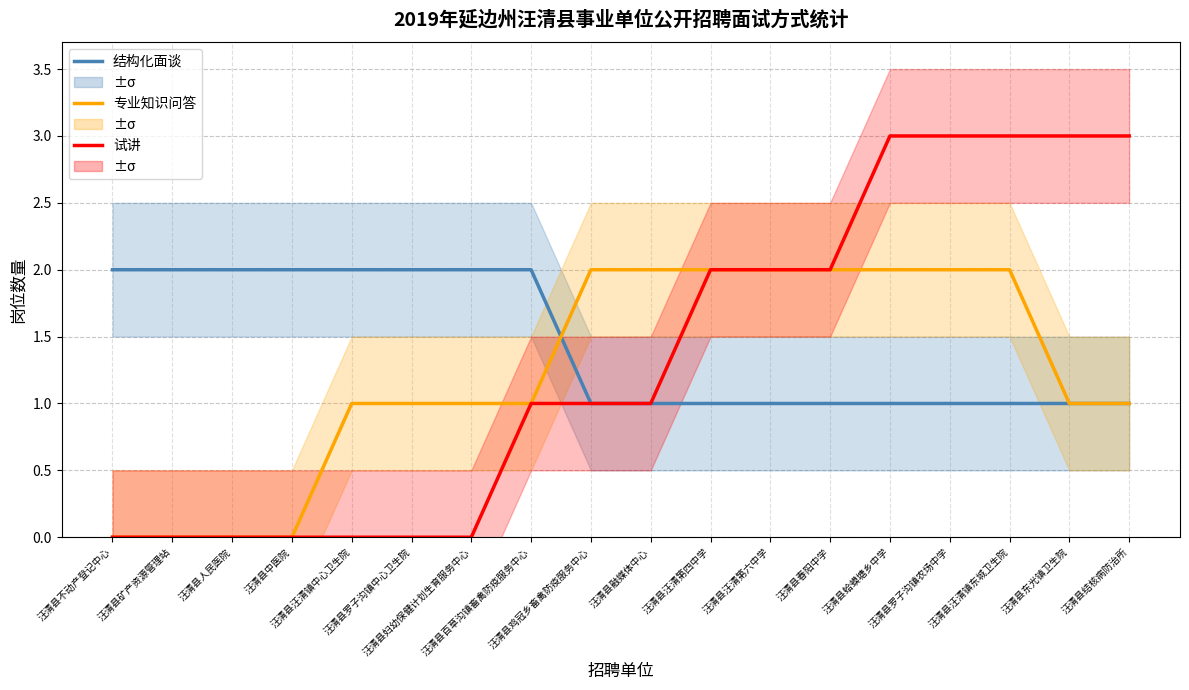

True or false: 试讲 has a value of 2 at 汪清县汪清镇中心卫生院.

False